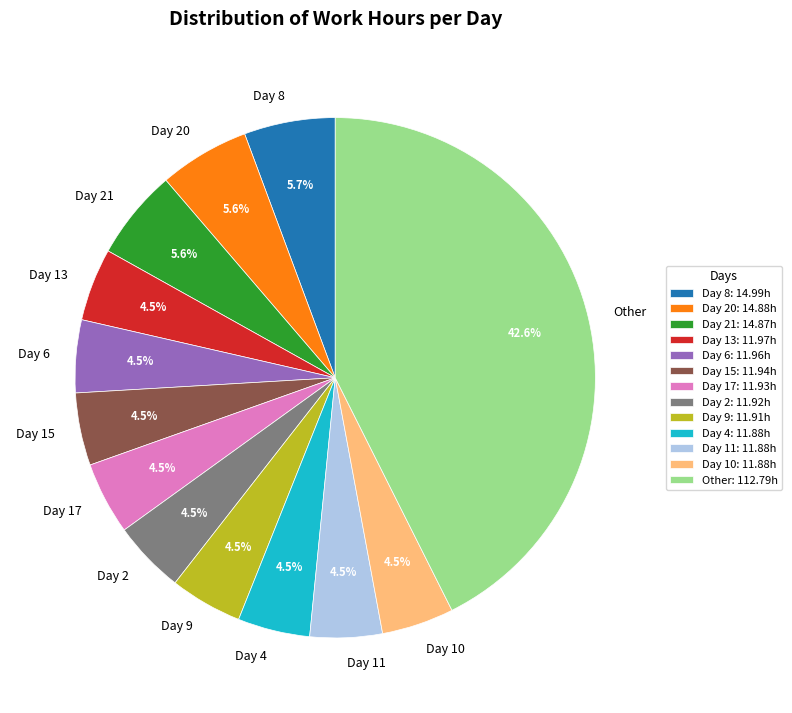

Between Day 21 and Day 17, which is larger?

Day 21